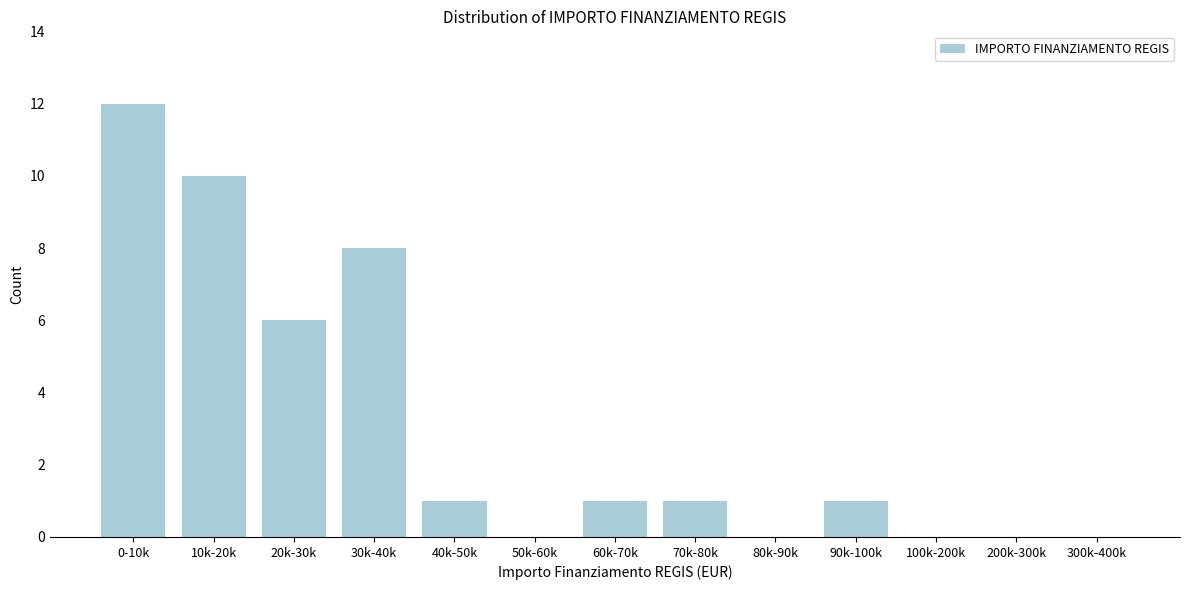

Reading left to right, list all the values displayed in this chart.

0-10k=12	10k-20k=10	20k-30k=6	30k-40k=8	40k-50k=1	50k-60k=0	60k-70k=1	70k-80k=1	80k-90k=0	90k-100k=1	100k-200k=0	200k-300k=0	300k-400k=0